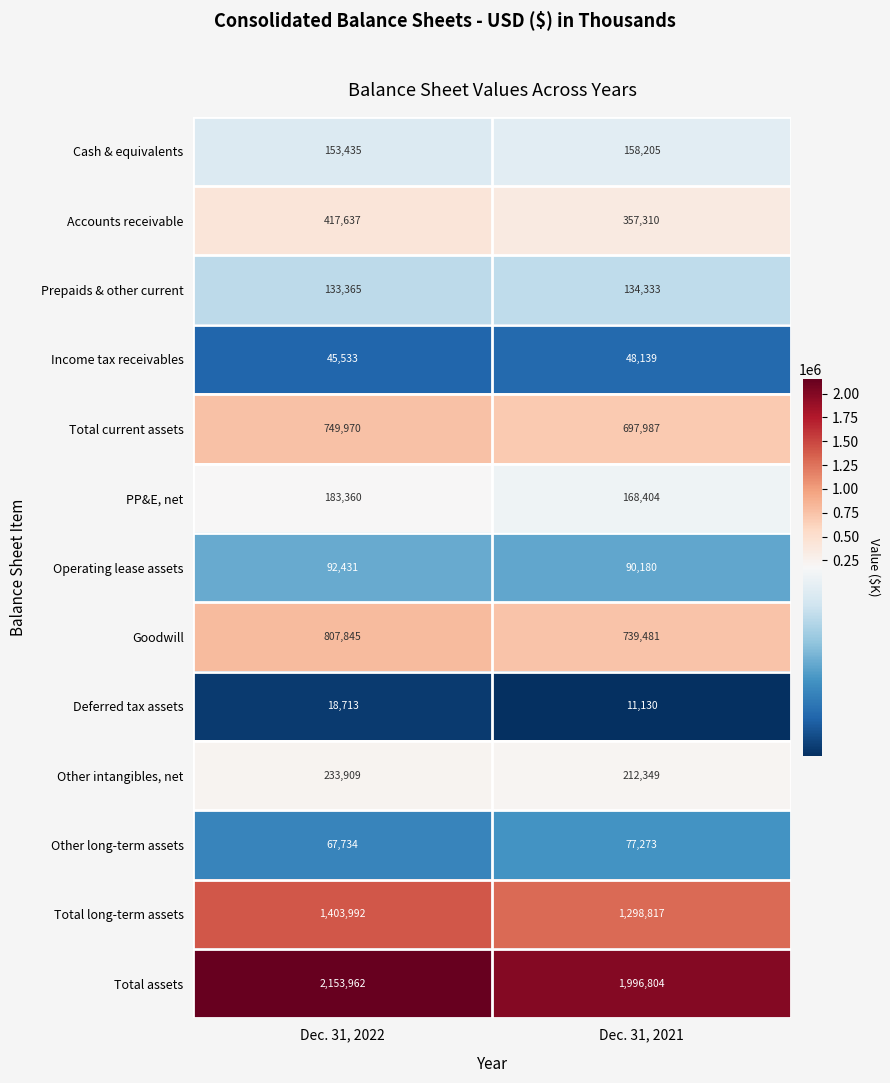

What is the total value across all series at Dec. 31, 2022?

6461886